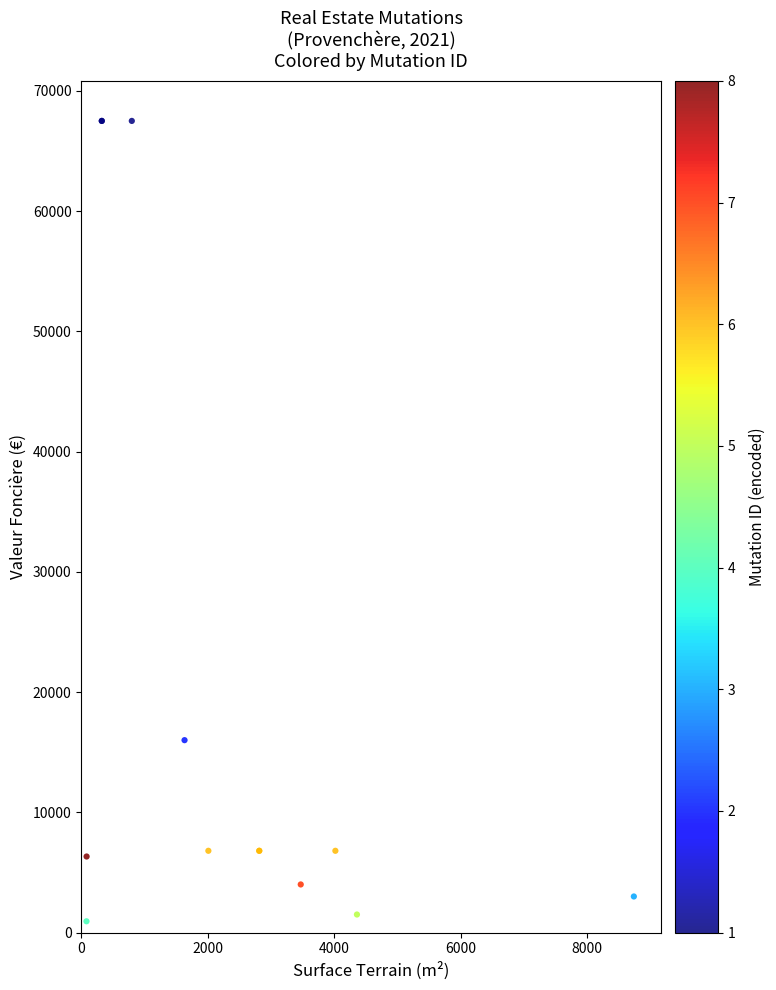

What Y value in the scatter plot is closest to 34218?

16000.0